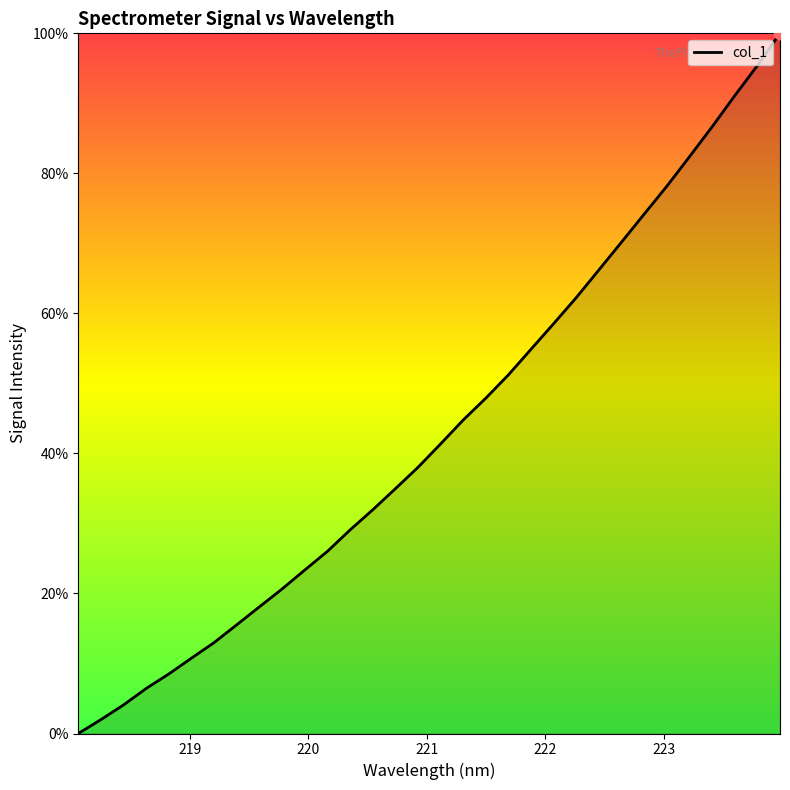

What is the difference between the maximum and minimum values?

100.0